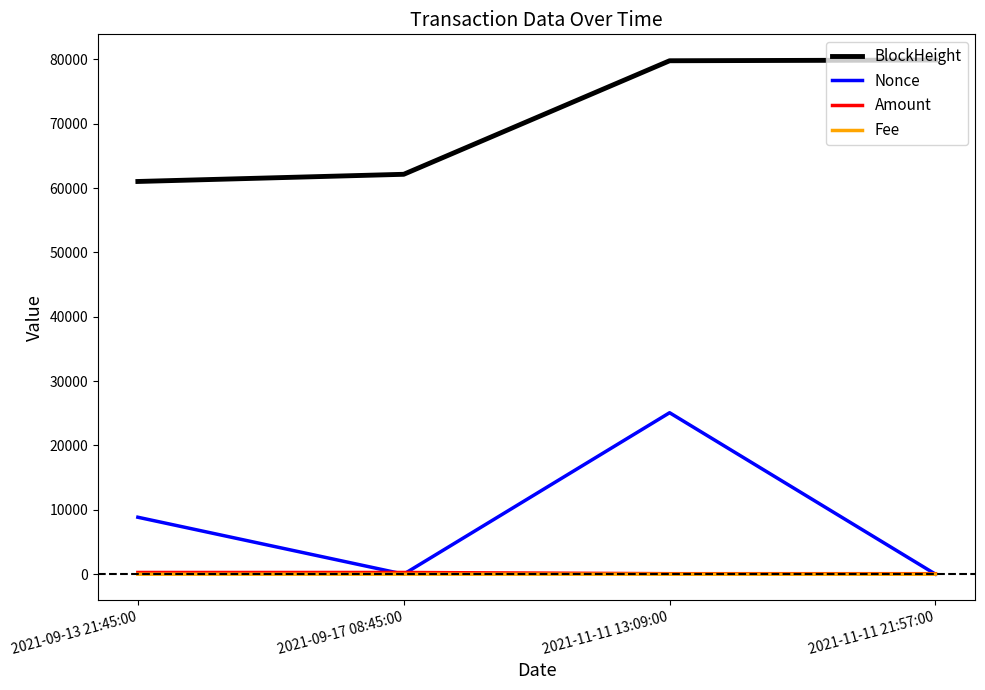

Which series has the largest total across all categories?

BlockHeight